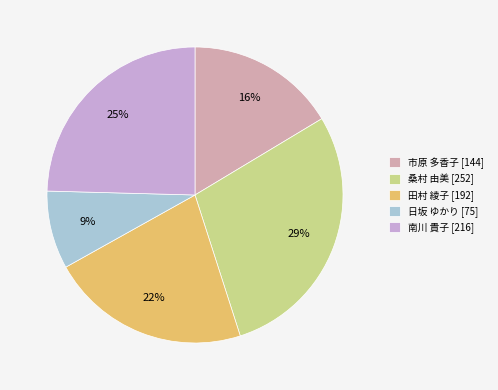

Is it true that 南川 貴子 [216] is 25% of the pie?

True